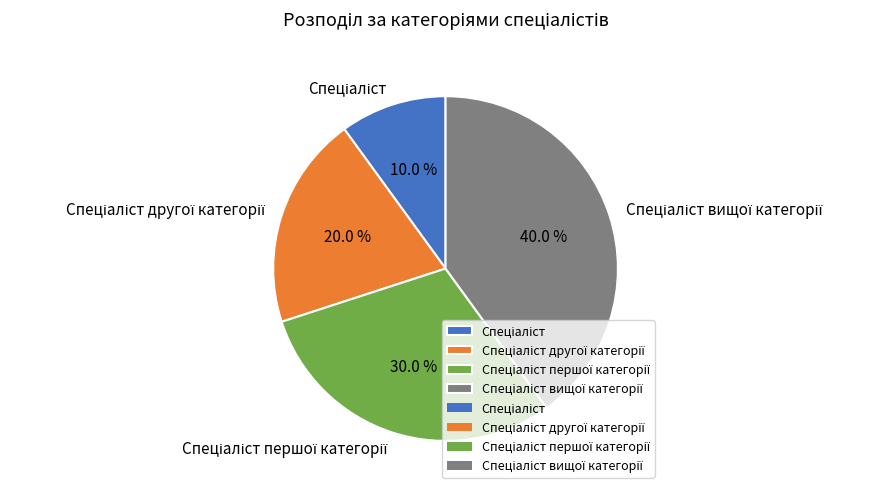

Is there a majority slice in this chart?

No